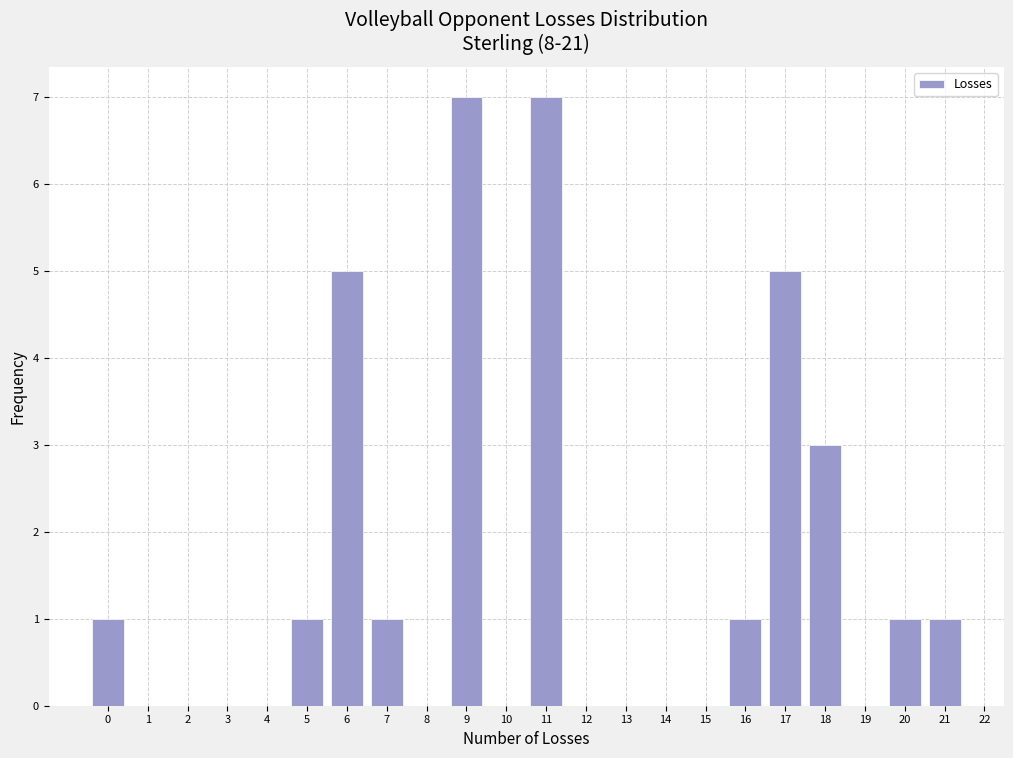

Reading right to left, what are all the values shown in this chart?

21=1	20=1	19=0	18=3	17=5	16=1	15=0	14=0	13=0	12=0	11=7	10=0	9=7	8=0	7=1	6=5	5=1	4=0	3=0	2=0	1=0	0=1